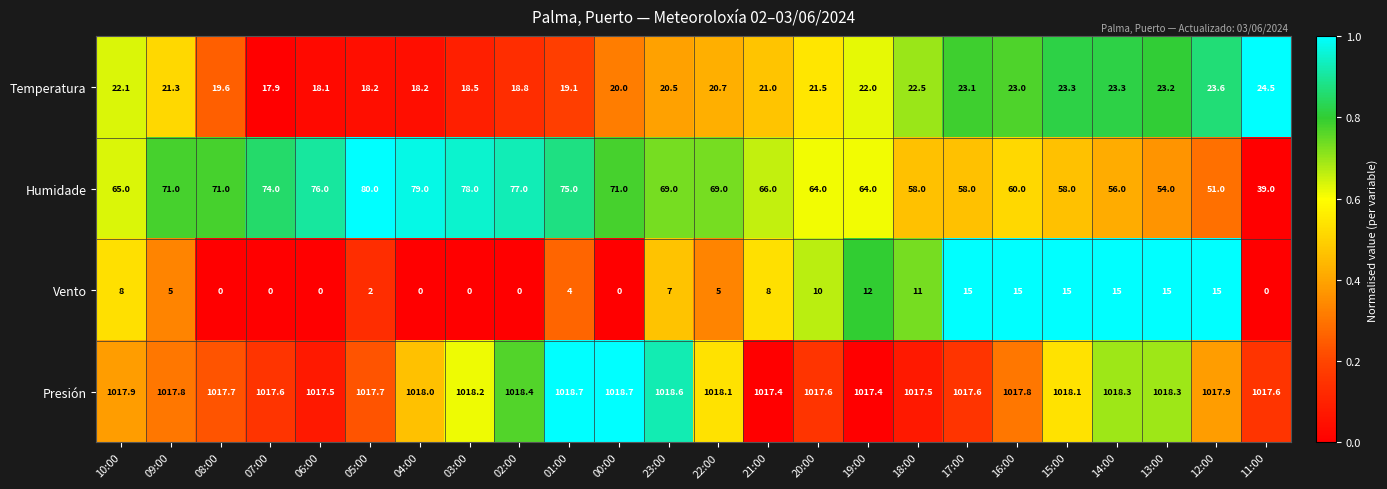

True or false: Presión has a value of 1017.9 at 12:00.

True